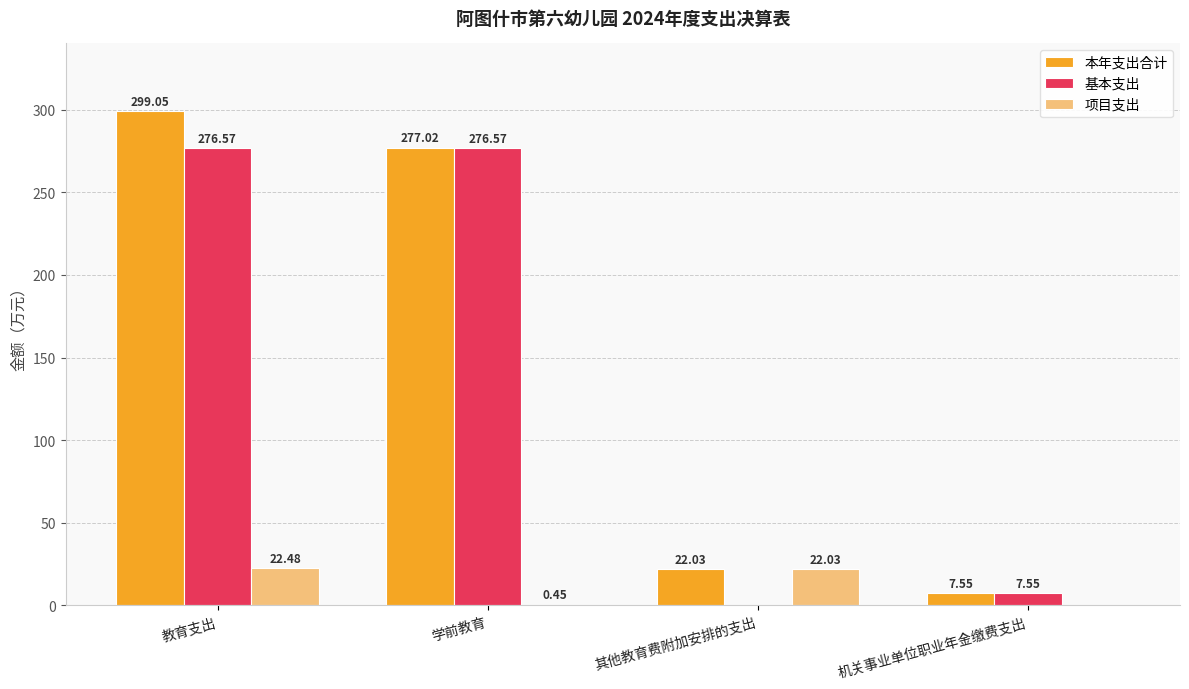

What is the maximum value shown in the chart?

299.1